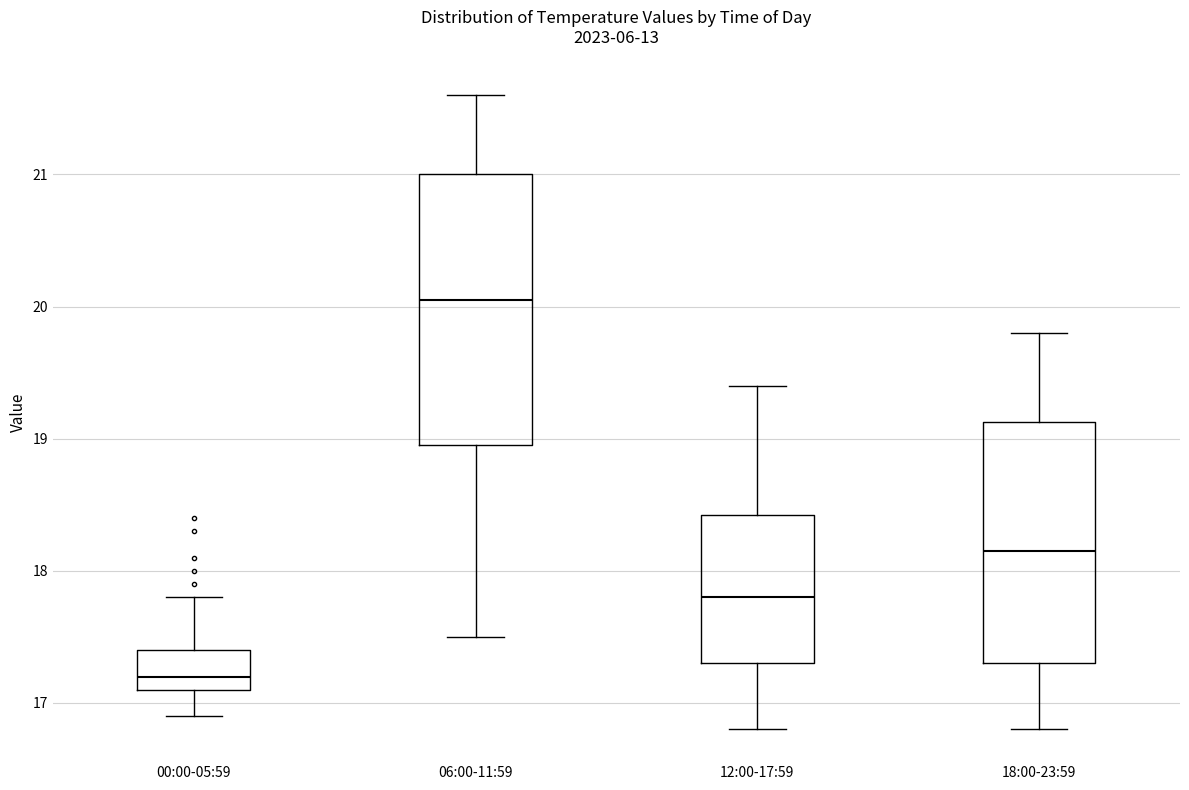

Reading left to right, read every box against the y-axis: the position of its median line, the range the box covers, and the ends of its whiskers. The values are not printed on the chart, so give them approximately, as read against the axis.

00:00-05:59: median 17.2, box 17.1 to 17.4, whiskers 16.9 to 17.8
06:00-11:59: median 20.1, box 19.0 to 21.0, whiskers 17.5 to 21.6
12:00-17:59: median 17.8, box 17.3 to 18.4, whiskers 16.8 to 19.4
18:00-23:59: median 18.2, box 17.3 to 19.1, whiskers 16.8 to 19.8